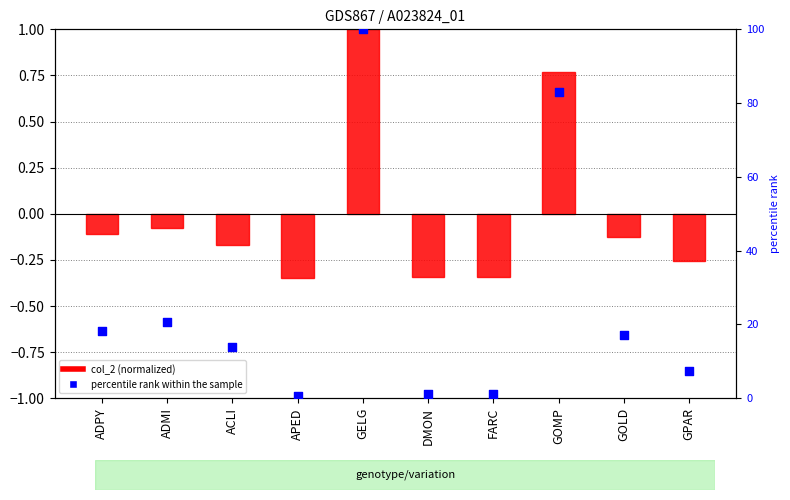

At which category is the sum across all series the highest?

GELG